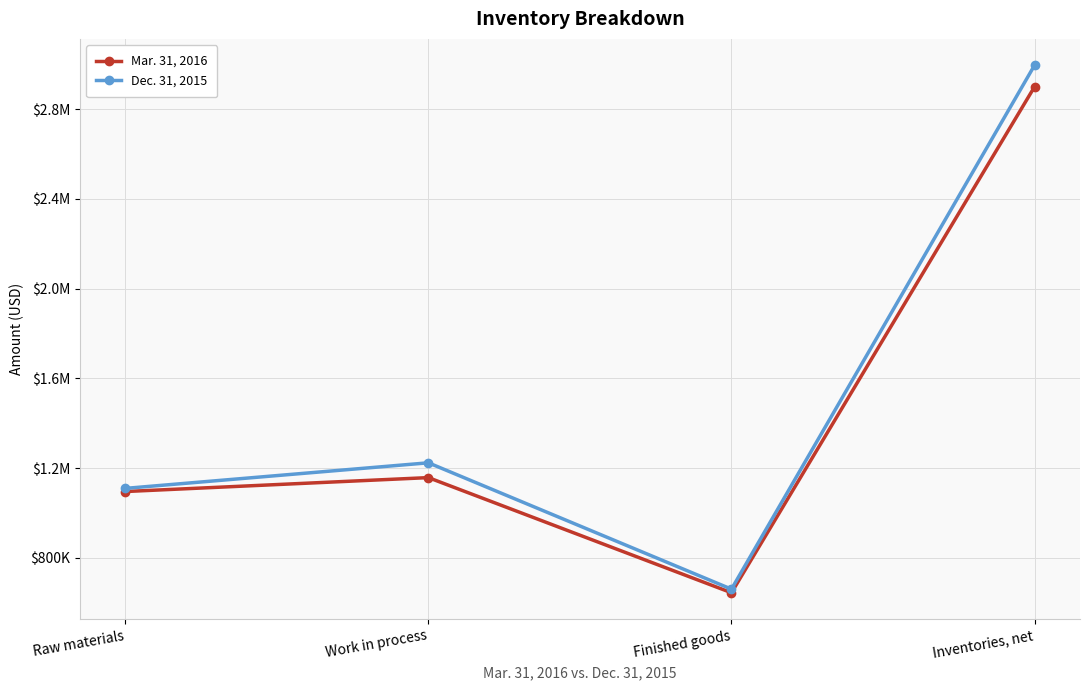

Does the chart have visible grid lines?

Yes